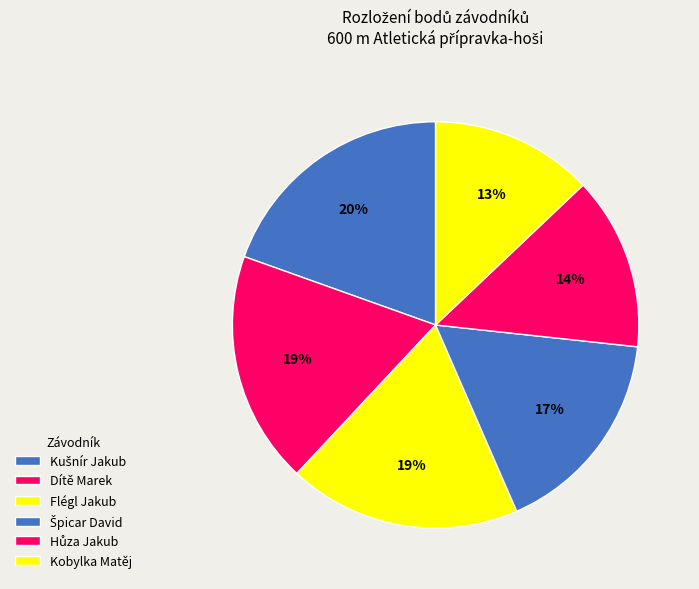

What is the largest slice in the pie chart?

Kušnír Jakub